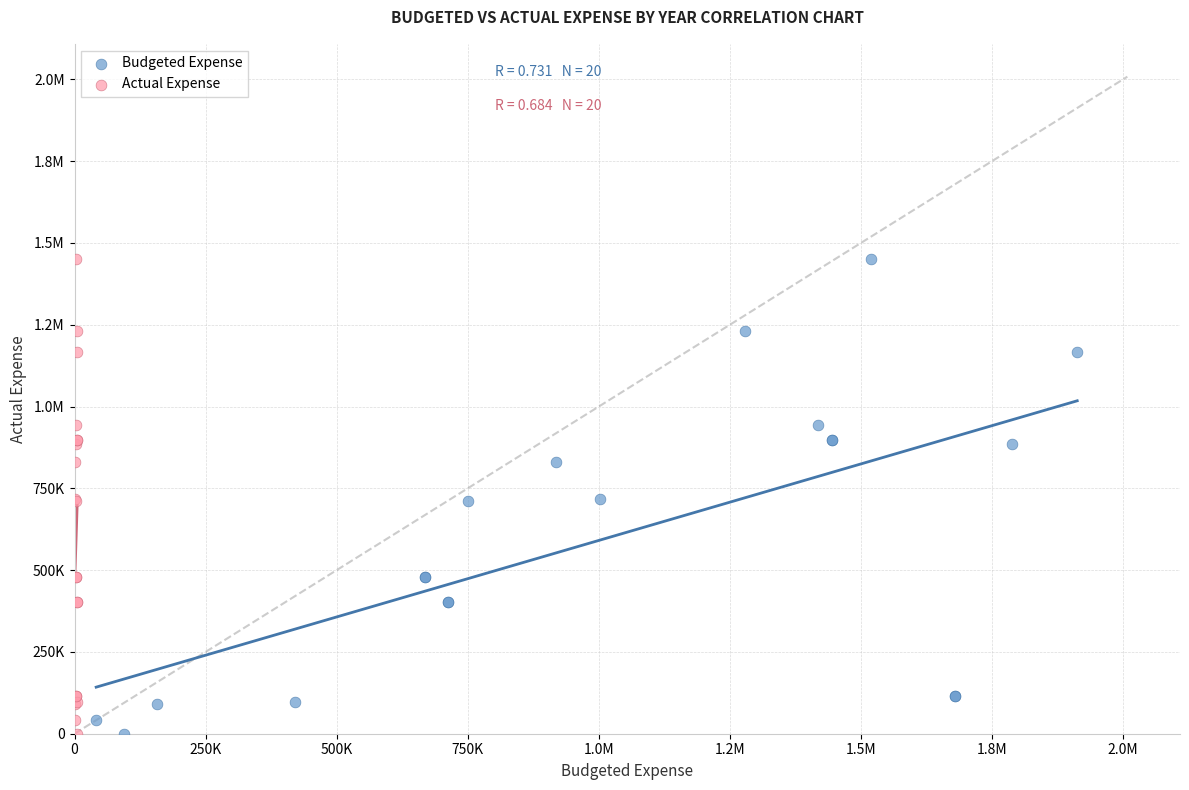

What are all the series names shown in the legend?

Budgeted Expense, Actual Expense